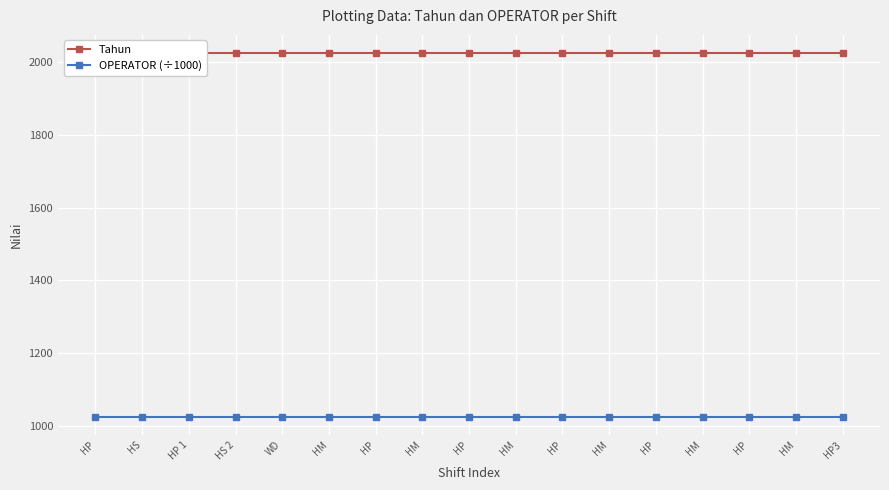

The value of OPERATOR (÷1000) at HM is 571.9. True or false?

False